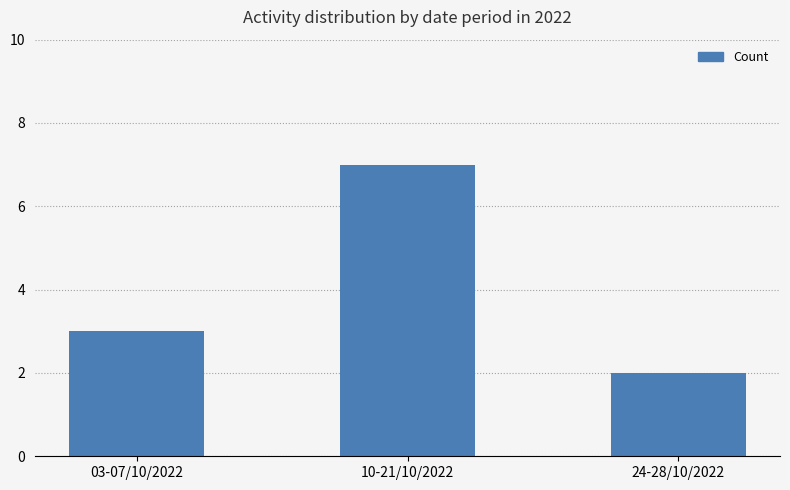

Rank the categories by value from lowest to highest.

24-28/10/2022, 03-07/10/2022, 10-21/10/2022